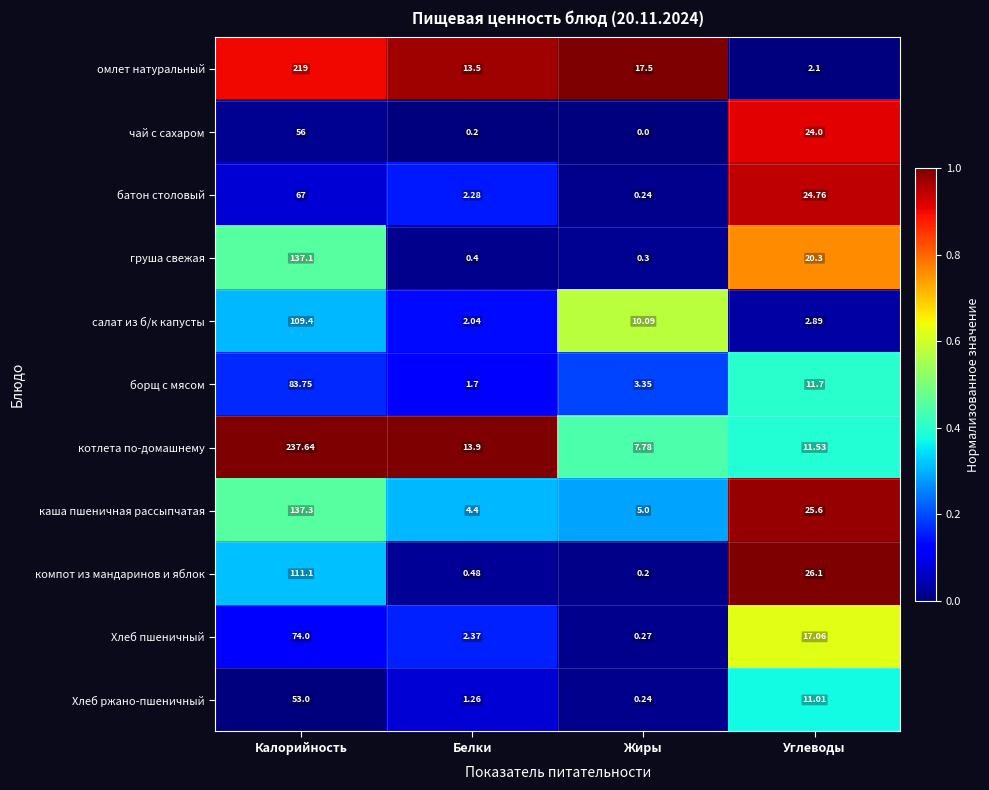

At which category is the sum across all series the highest?

Калорийность